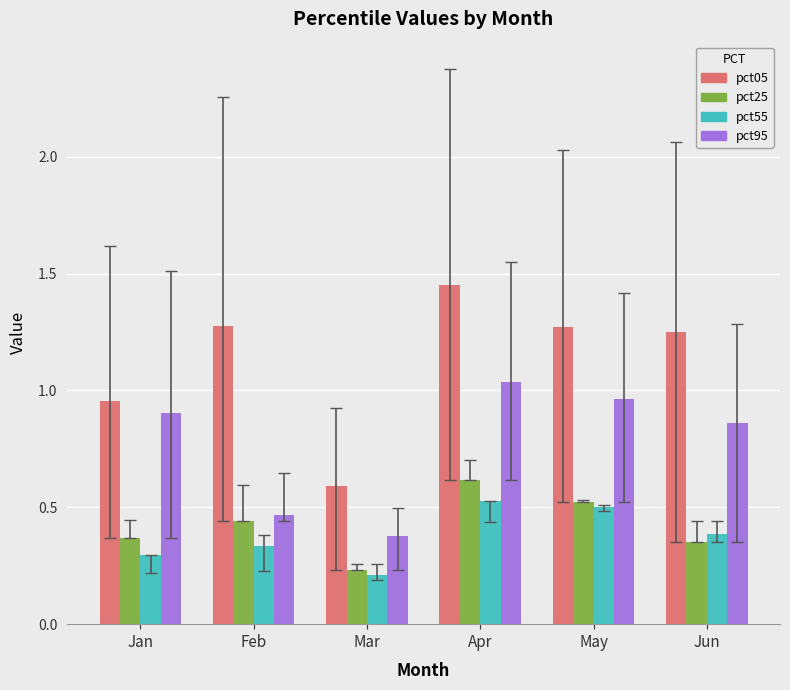

True or false: pct25 has a value of 0.9 at May.

False